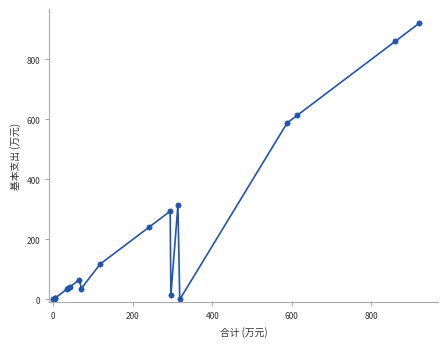

What Y value in the scatter plot is closest to 460?

588.4